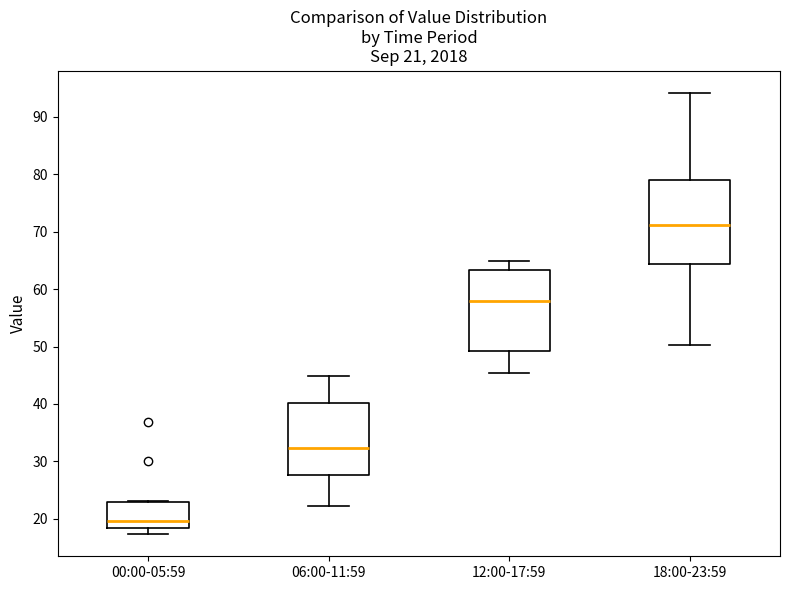

Which box's median line is the lowest?

00:00-05:59